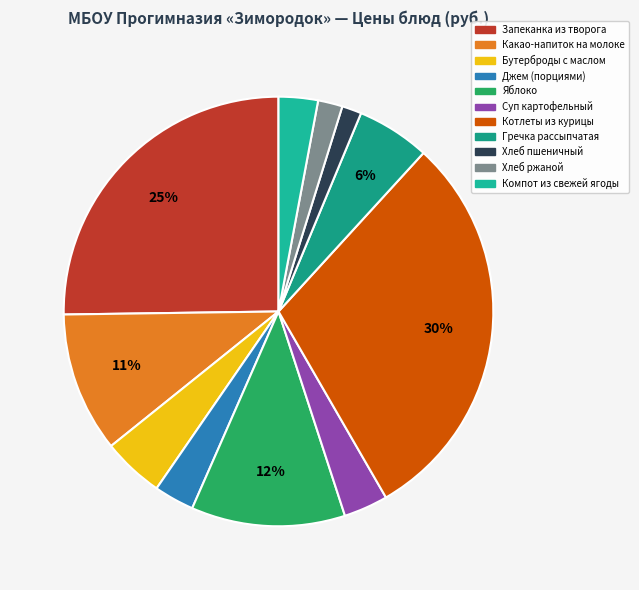

How many slices are in this pie chart?

11